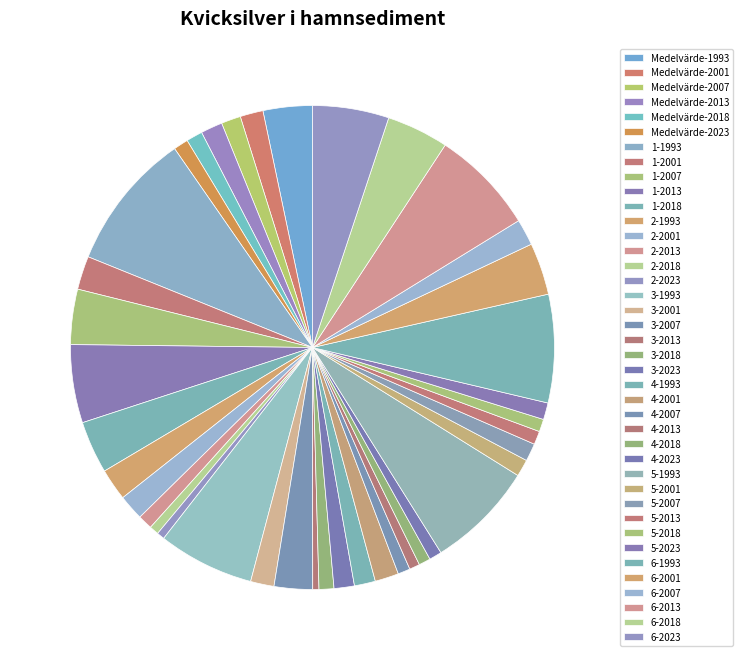

What percentage is the 1-1993 slice, to the nearest percent?

9%